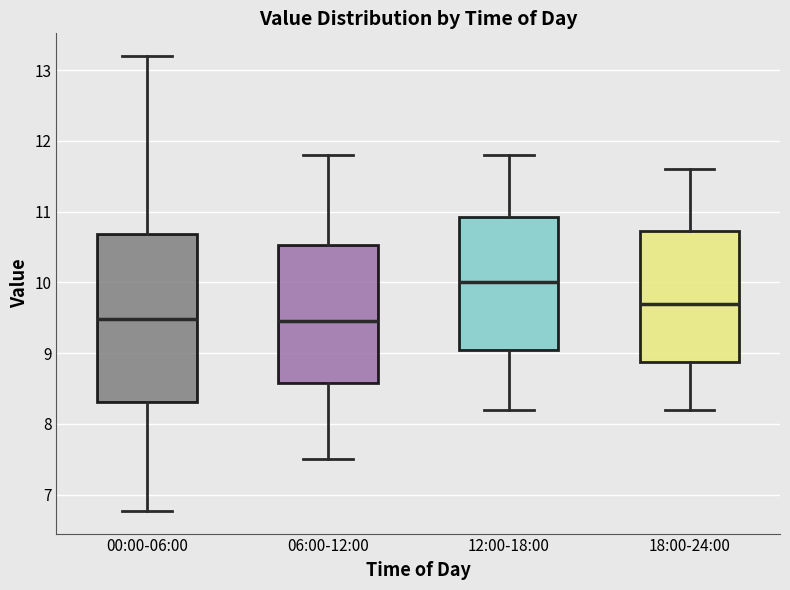

Reading left to right, transcribe this box plot: for each box, give where its median line is, the range the box spans, and where its two whiskers end, as read against the y-axis. The values are not printed on the chart, so give them approximately, as read against the axis.

00:00-06:00: median 9.5, box 8.3 to 10.7, whiskers 6.8 to 13.2
06:00-12:00: median 9.5, box 8.6 to 10.5, whiskers 7.5 to 11.8
12:00-18:00: median 10.0, box 9.1 to 10.9, whiskers 8.2 to 11.8
18:00-24:00: median 9.7, box 8.9 to 10.7, whiskers 8.2 to 11.6